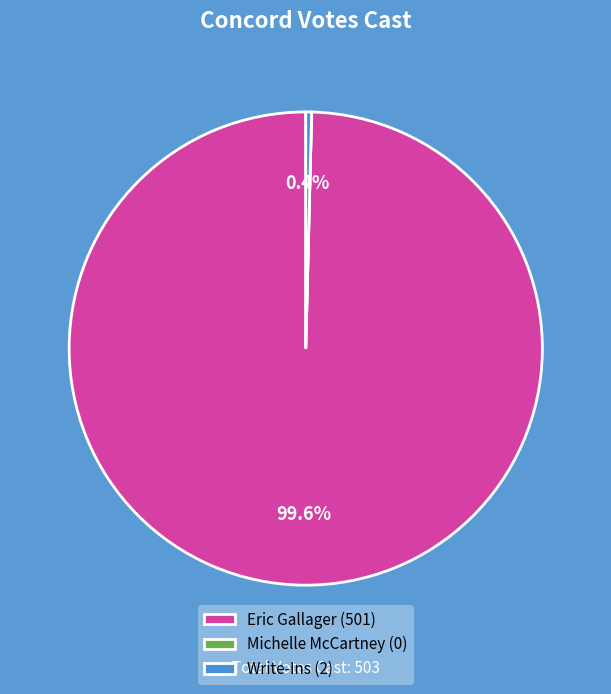

Is there any slice that represents more than half of the pie?

Yes